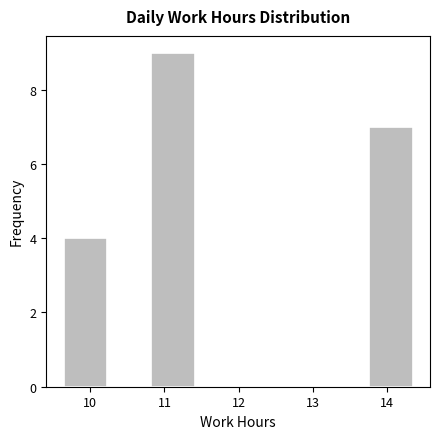

How tall is the bar that spans 10.8 to 11.4 on the x-axis? Neither the bar edges nor the heights are printed on the chart, so give them approximately, as read against the axes.

9